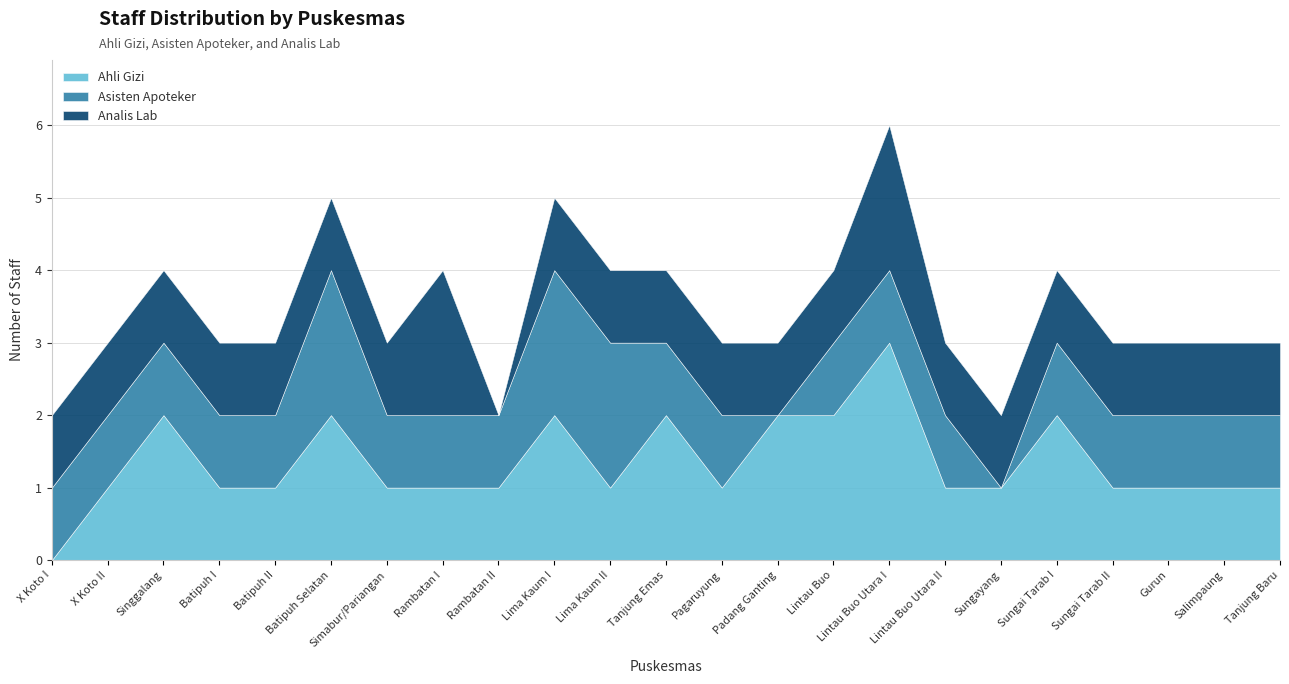

Where does the Ahli Gizi series first go above 1?

Singgalang